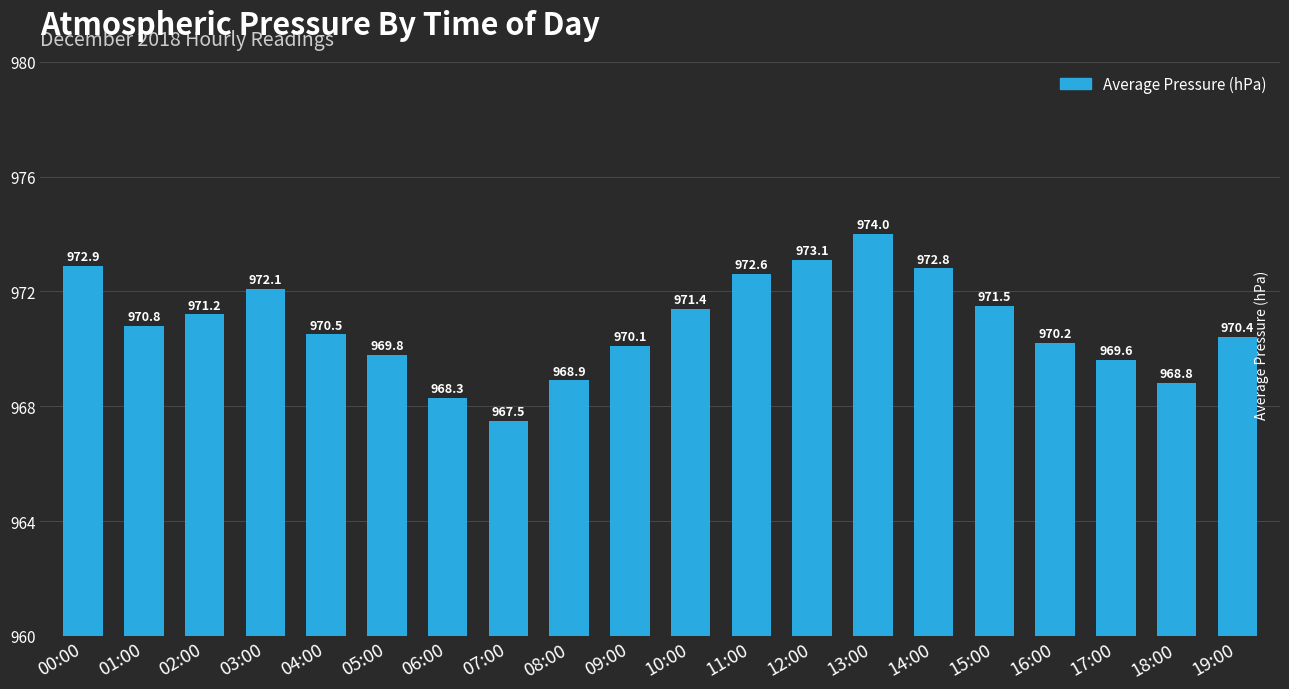

What is the label of the 13th bar from the right?

07:00